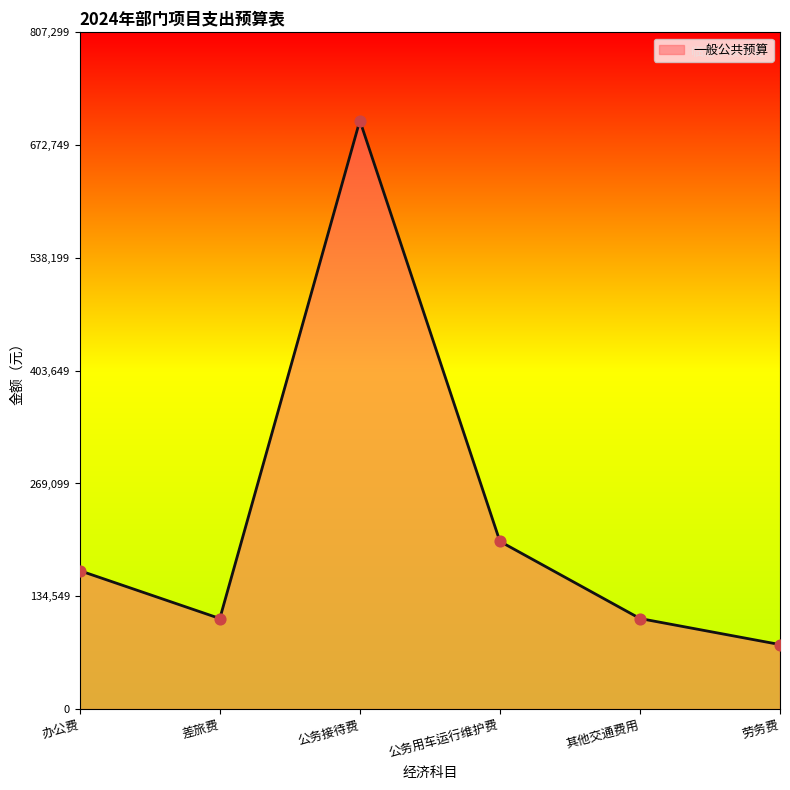

Between 公务用车运行维护费 and 公务接待费, which is larger?

公务接待费